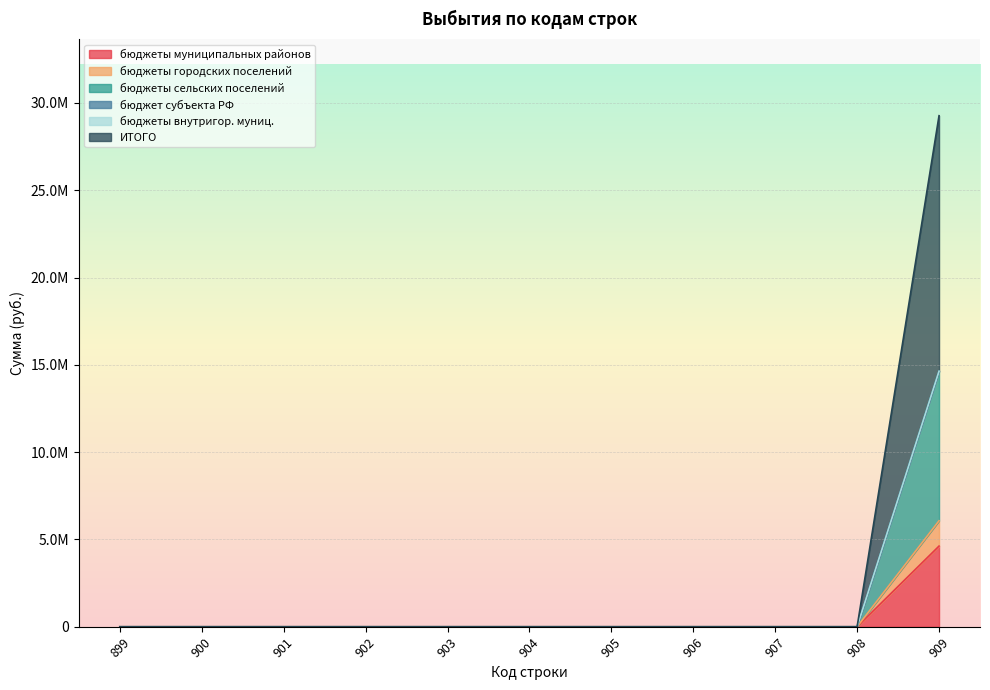

Which series changed the most between 908 and 909?

бюджеты сельских поселений